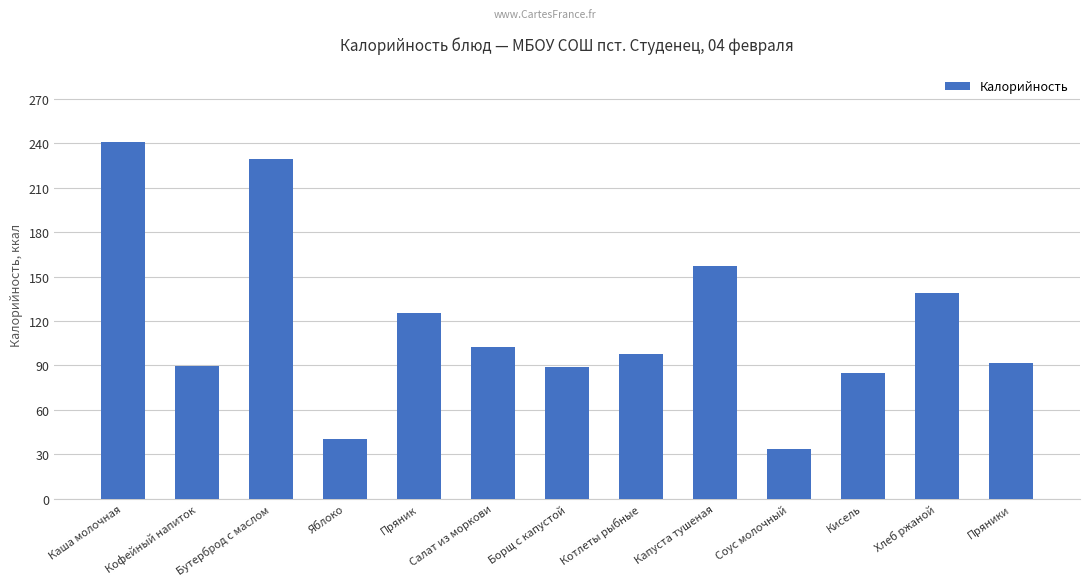

Approximately how many times larger is the value at Борщ с капустой compared to Хлеб ржаной?

0.6